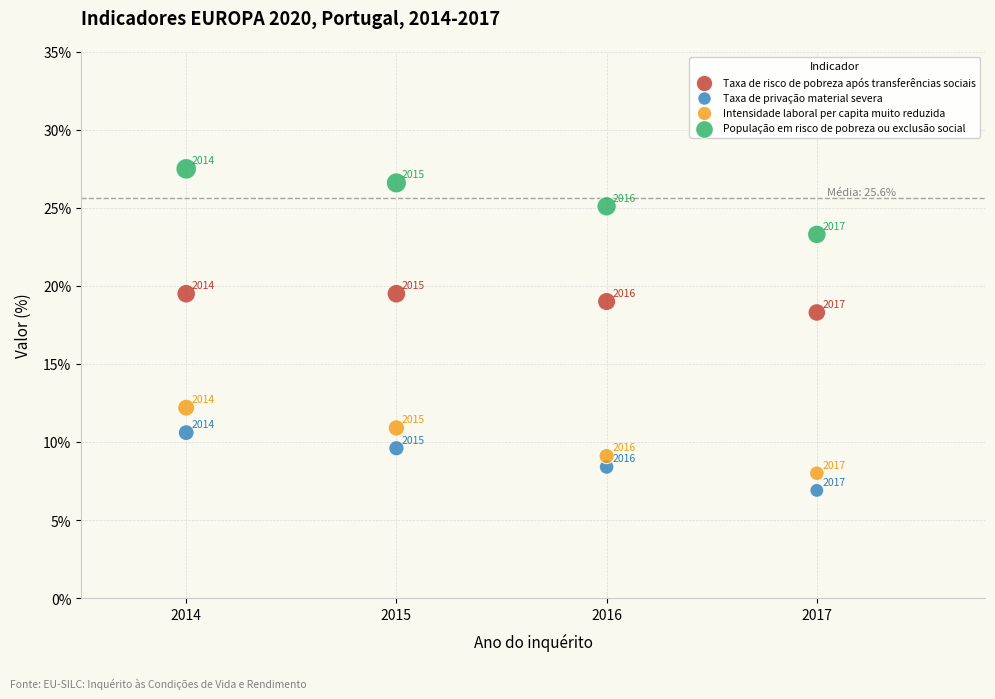

Which series reaches the maximum Y coordinate?

População em risco de pobreza ou exclusão social